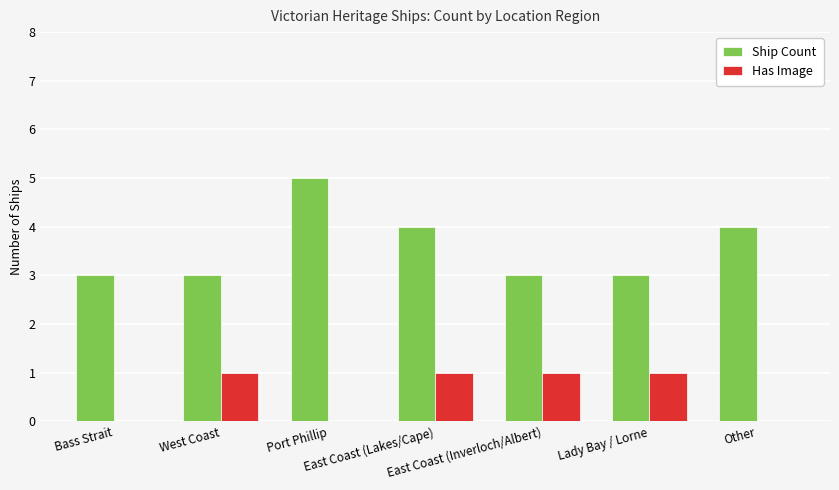

Which series has the largest total across all categories?

Ship Count